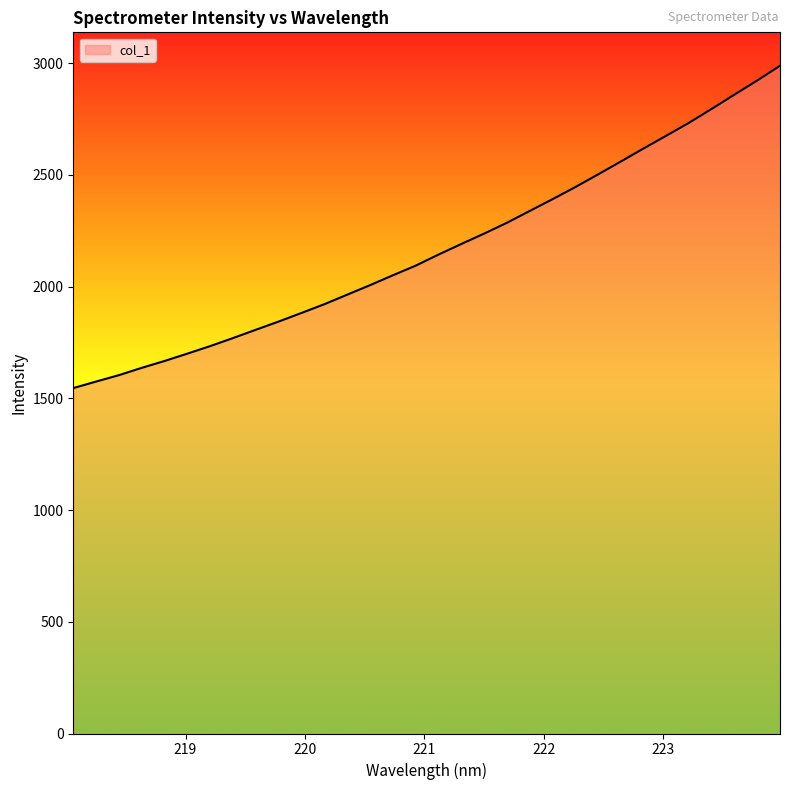

What is the maximum value shown in the chart?

2988.9